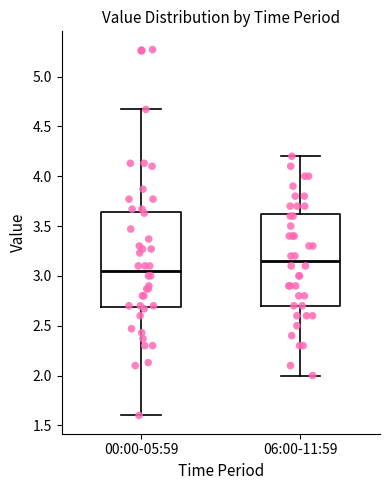

Reading left to right, transcribe this box plot: for each box, give where its median line is, the range the box spans, and where its two whiskers end, as read against the y-axis. The values are not printed on the chart, so give them approximately, as read against the axis.

00:00-05:59: median 3.05, box 2.70 to 3.65, whiskers 1.60 to 4.65
06:00-11:59: median 3.15, box 2.70 to 3.65, whiskers 2.00 to 4.20